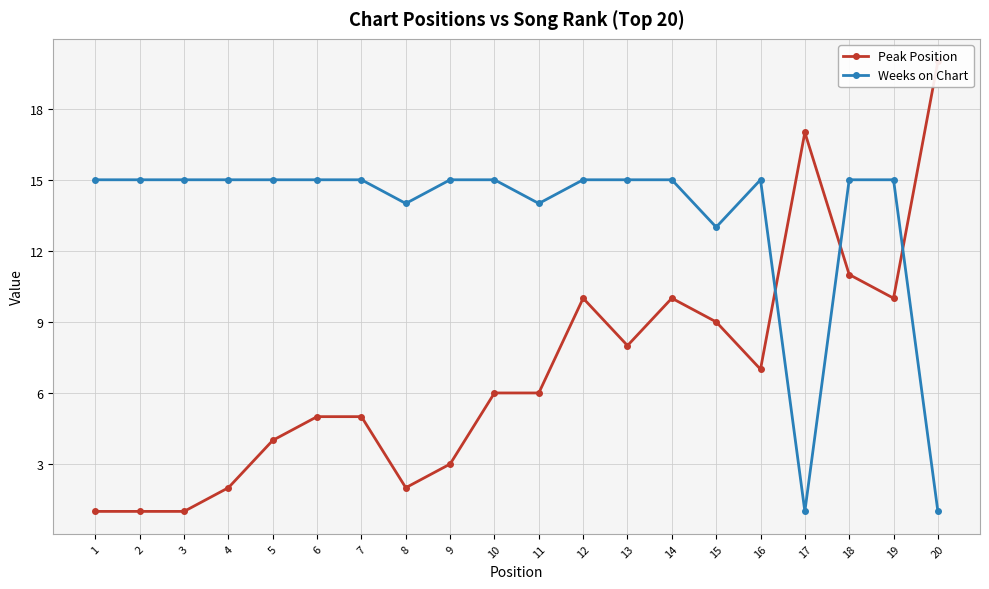

Where is the first local maximum for Peak Position?

12